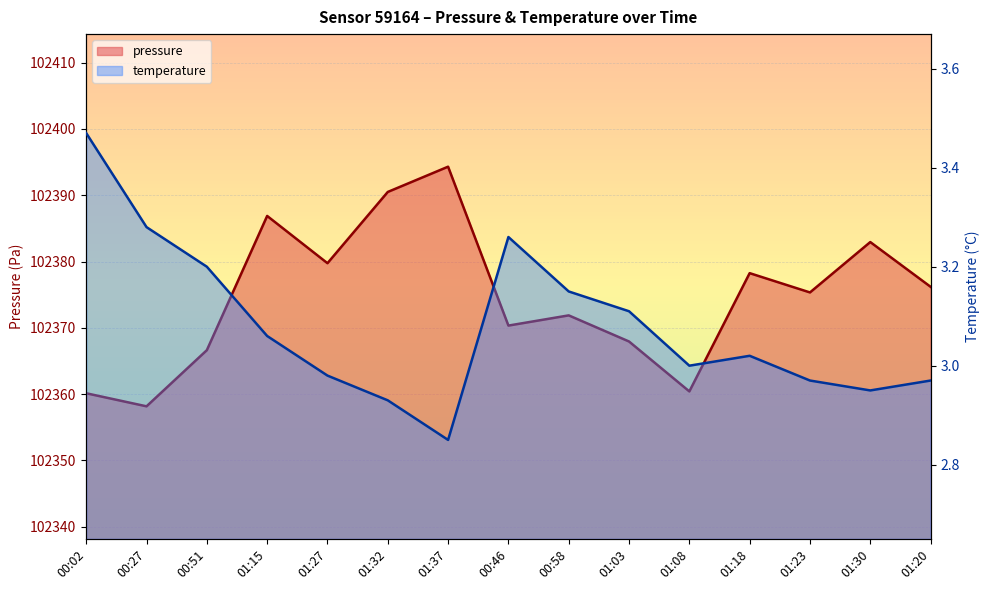

Is it true that pressure equals 102376.2 at 01:20?

True